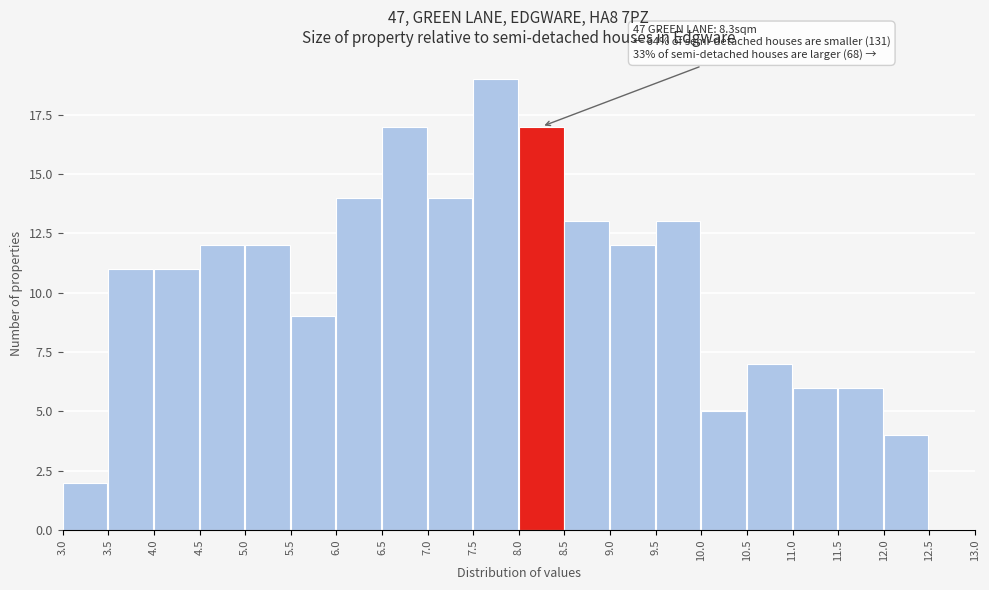

Over which range of the x-axis is the bar tallest?

7.5 to 8.0